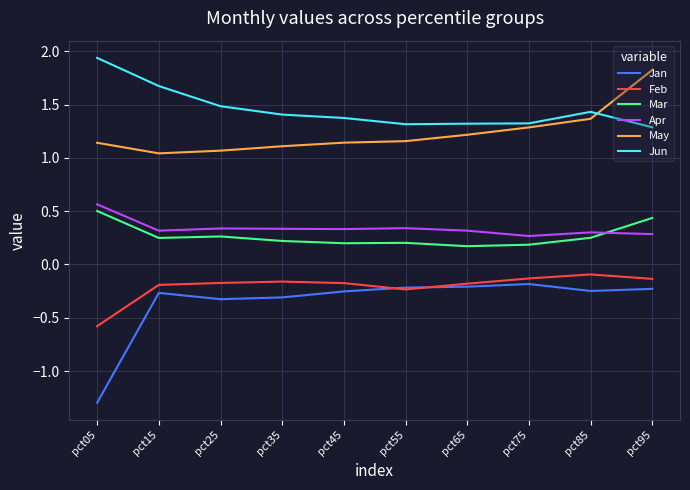

What is the maximum value for May?

1.8